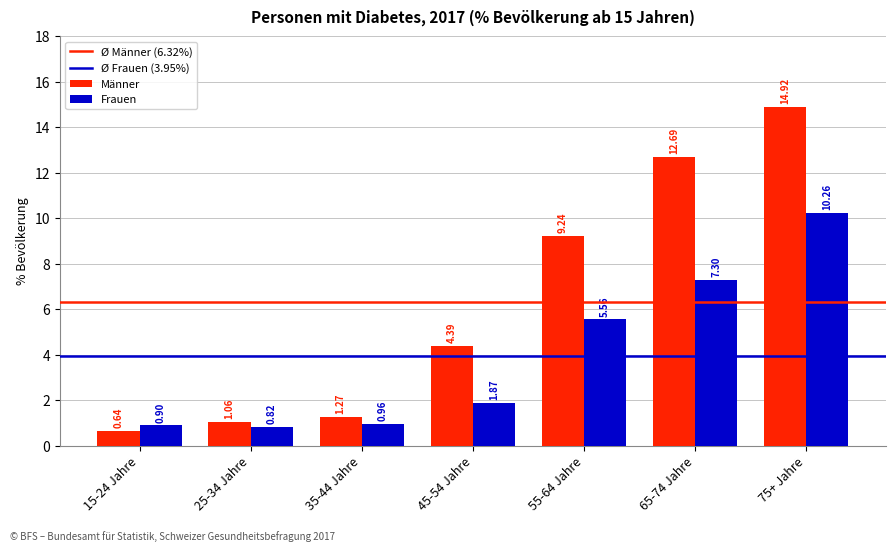

Which category has the highest value in the Männer series?

75+ Jahre